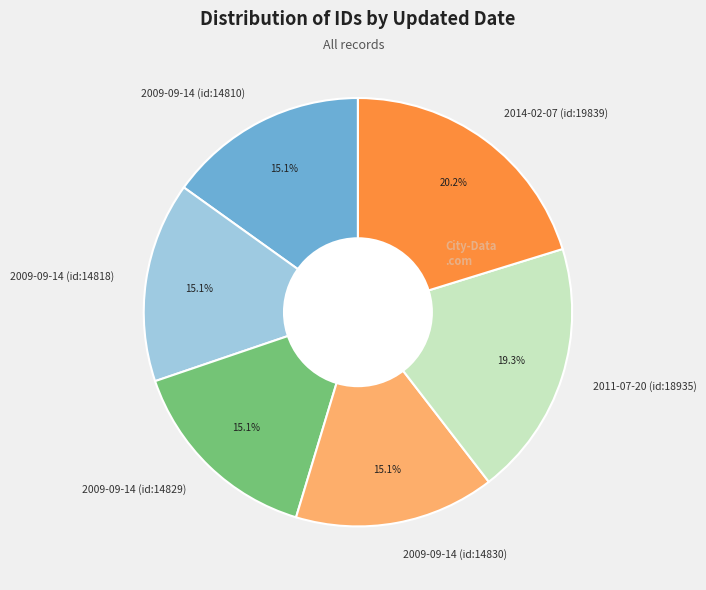

How much of the chart is everything except 2009-09-14 (id:14818)?

84.9%